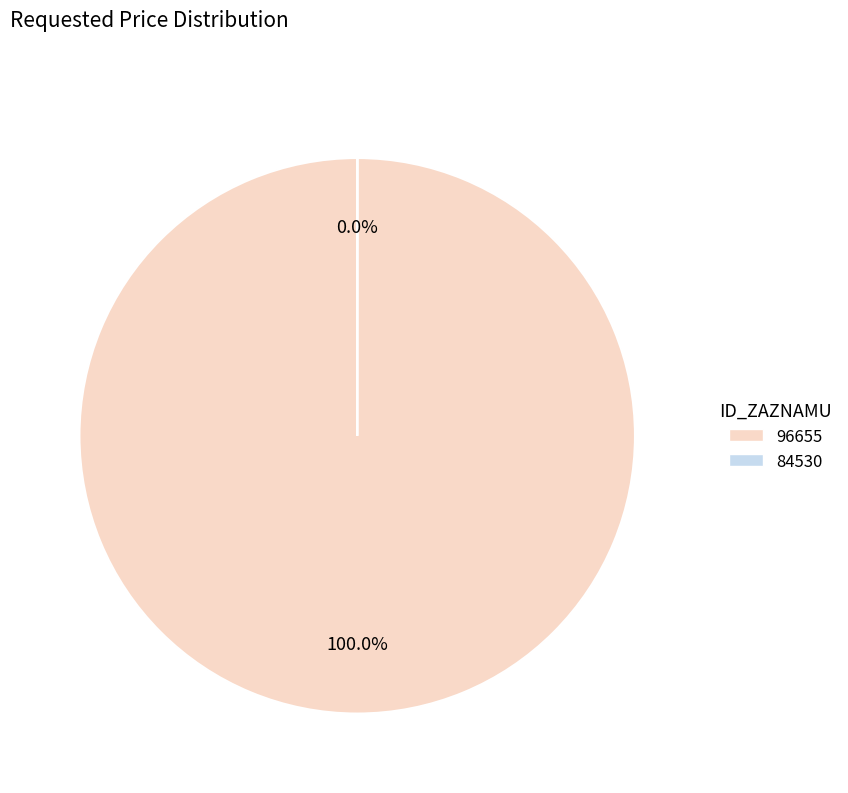

To the nearest percent, what is the average slice percentage?

50%